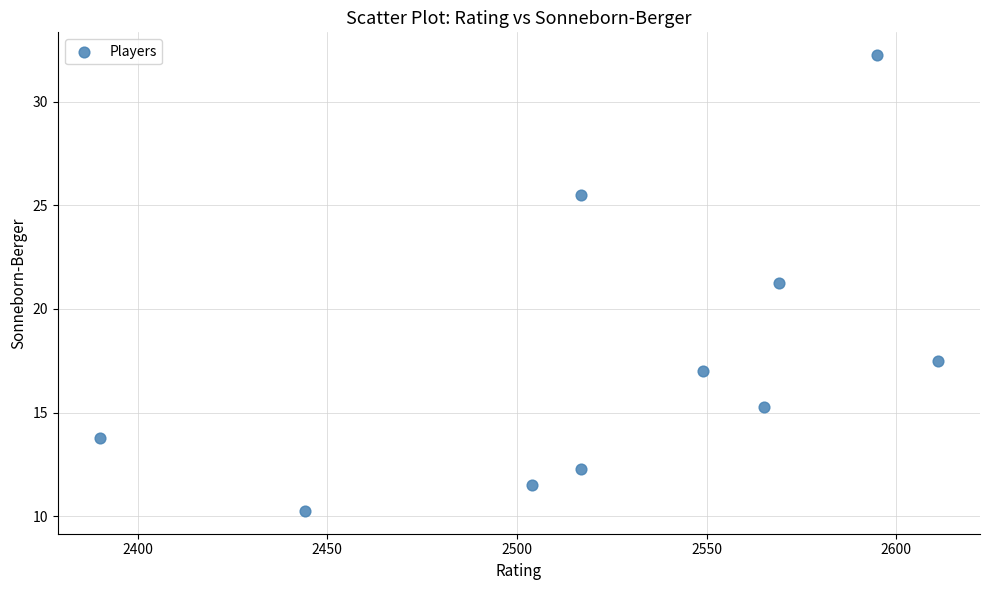

What is the average X value?

2526.1